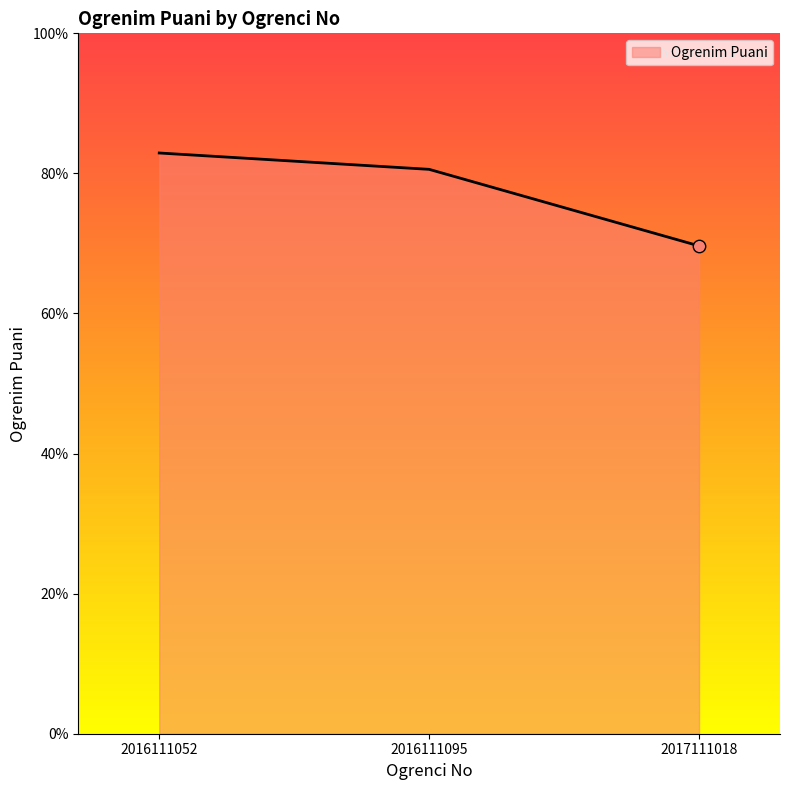

Approximately how many times larger is the value at 2016111095 compared to 2017111018?

1.2